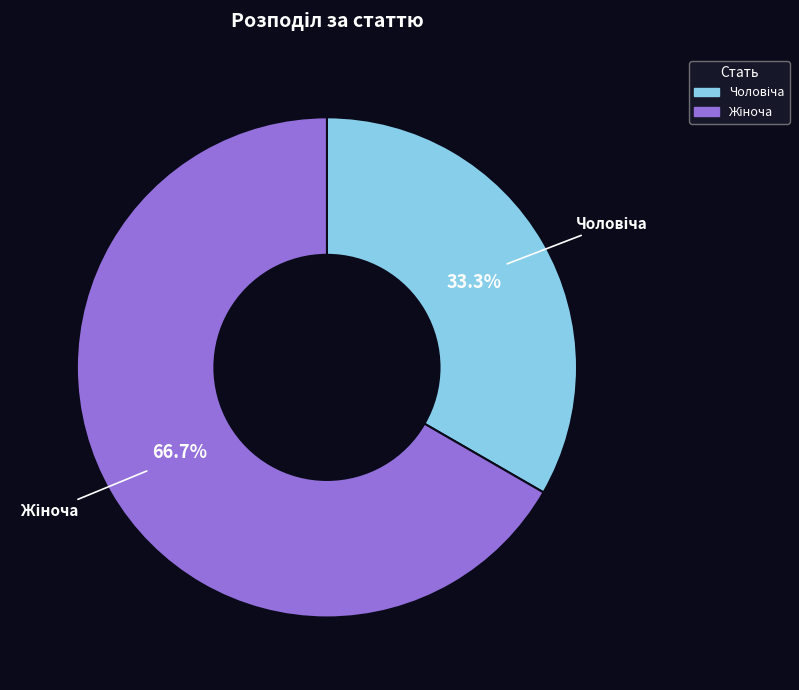

Is there a majority slice in this chart?

Yes